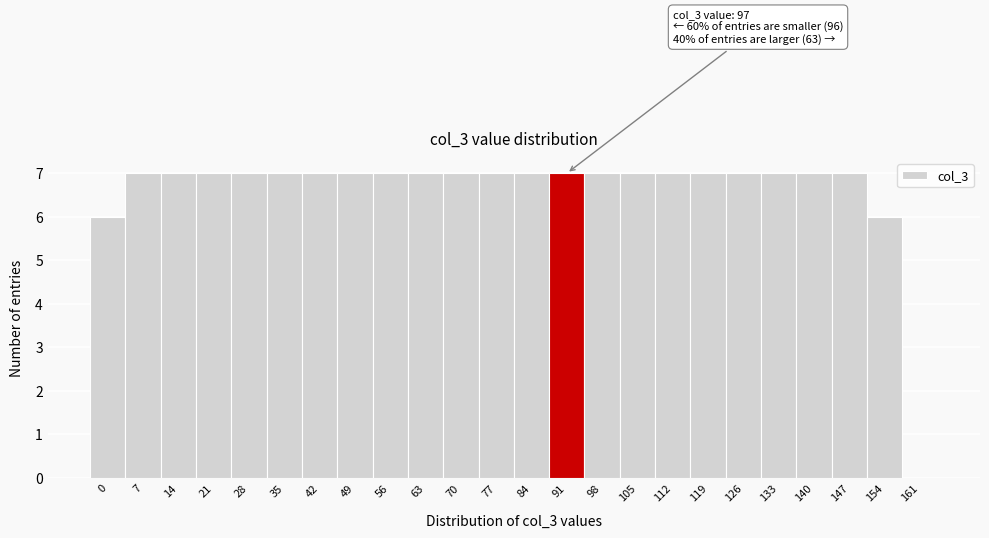

Reading left to right, extract all data points from this chart.

0=6	7=7	14=7	21=7	28=7	35=7	42=7	49=7	56=7	63=7	70=7	77=7	84=7	91=7	98=7	105=7	112=7	119=7	126=7	133=7	140=7	147=7	154=6	161=0